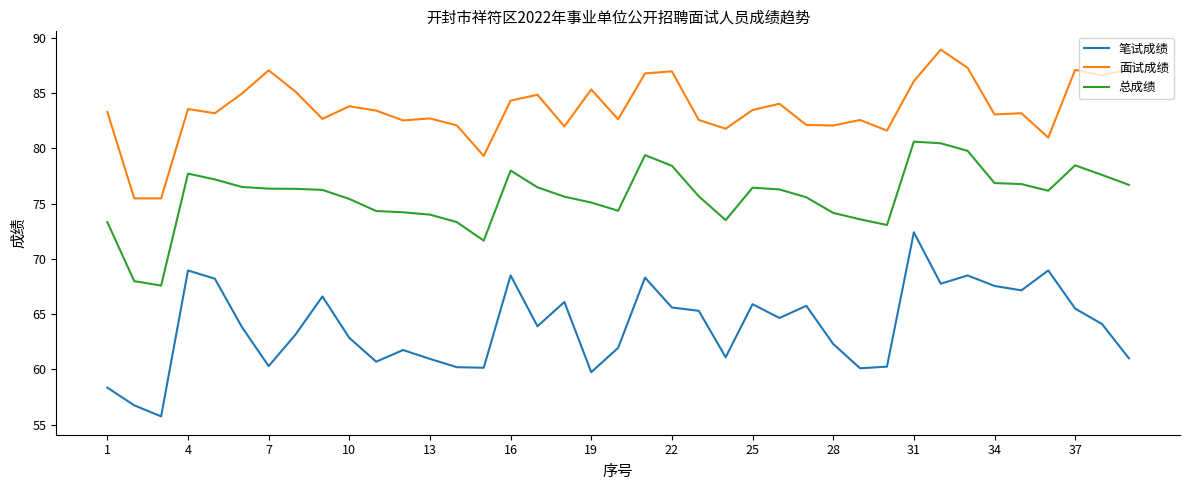

Rank the series by their maximum value, from highest to lowest.

面试成绩, 总成绩, 笔试成绩